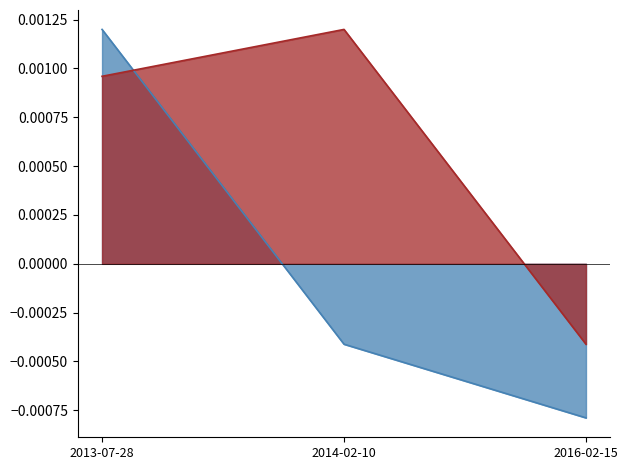

Count the number of data series in this chart.

2